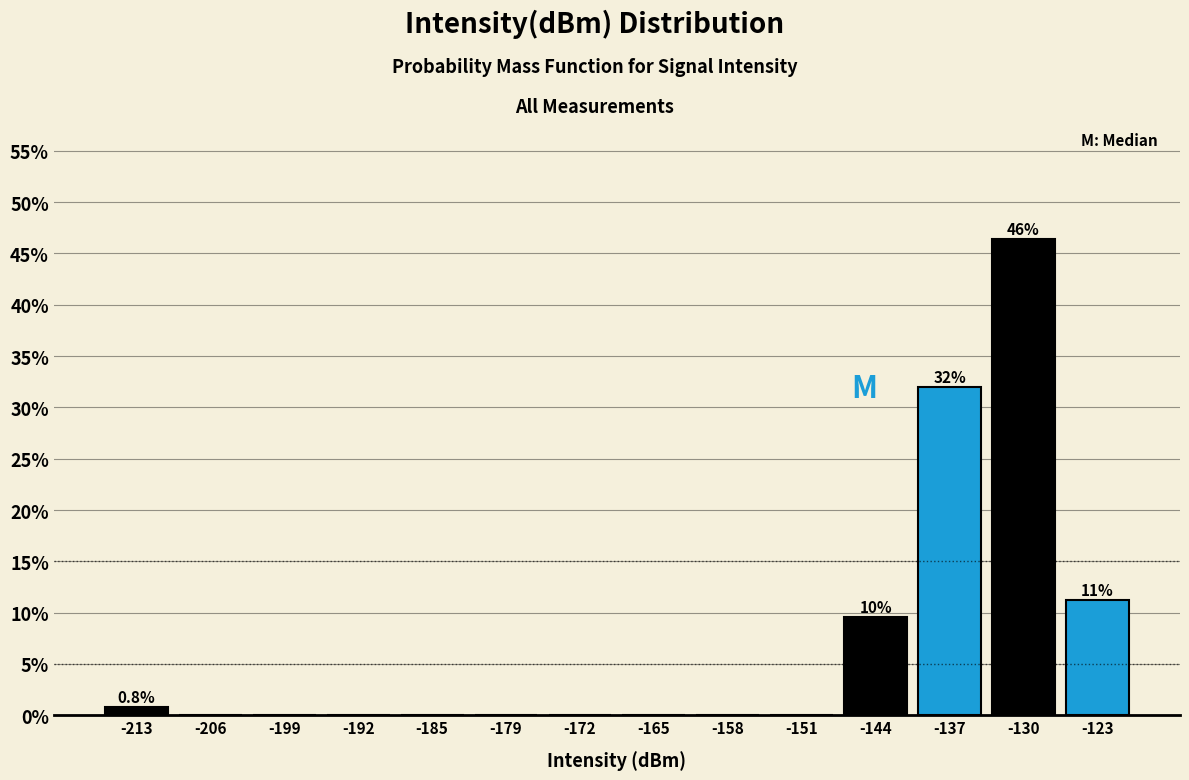

Over which range of the x-axis is the bar tallest?

-134 to -127